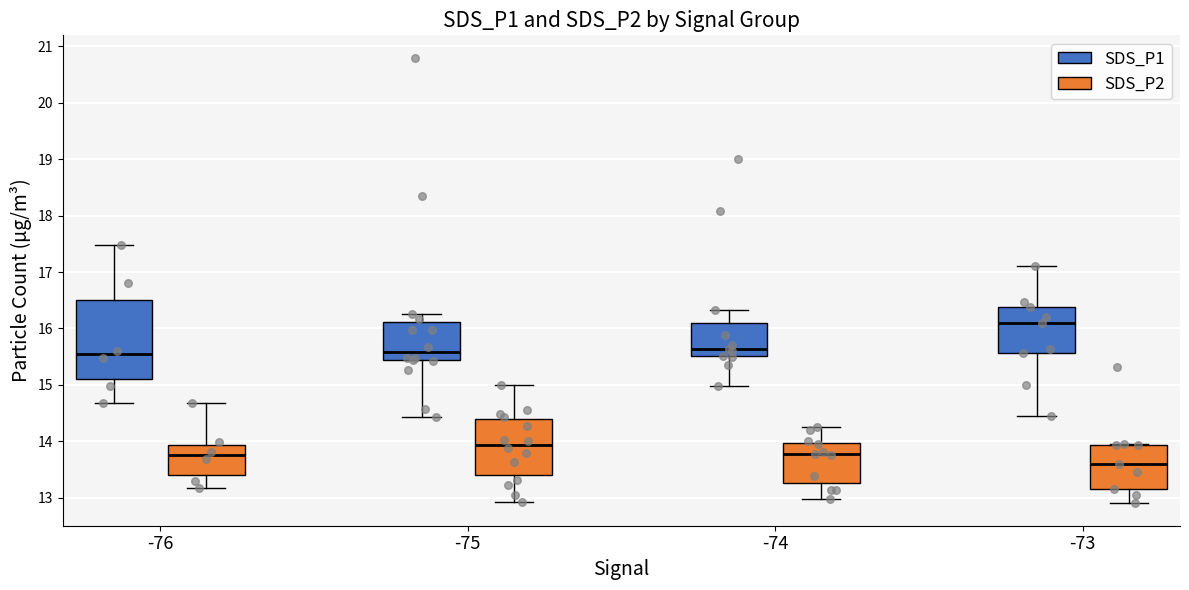

Reading left to right, transcribe this box plot: for each box, give where its median line is, the range the box spans, and where its two whiskers end, as read against the y-axis. The values are not printed on the chart, so give them approximately, as read against the axis.

-76 (SDS_P1): median 15.5, box 15.1 to 16.5, whiskers 14.7 to 17.5
-76 (SDS_P2): median 13.8, box 13.4 to 13.9, whiskers 13.2 to 14.7
-75 (SDS_P1): median 15.6, box 15.4 to 16.1, whiskers 14.4 to 16.3
-75 (SDS_P2): median 13.9, box 13.4 to 14.4, whiskers 12.9 to 15.0
-74 (SDS_P1): median 15.6, box 15.5 to 16.1, whiskers 15.0 to 16.3
-74 (SDS_P2): median 13.8, box 13.3 to 14.0, whiskers 13.0 to 14.3
-73 (SDS_P1): median 16.1, box 15.6 to 16.4, whiskers 14.5 to 17.1
-73 (SDS_P2): median 13.6, box 13.2 to 13.9, whiskers 12.9 to 14.0